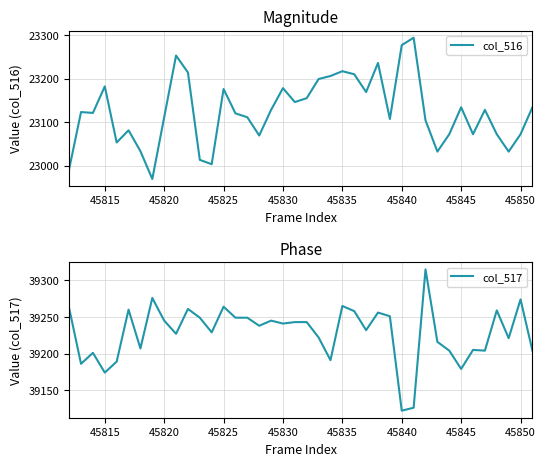

How many lines are shown in the chart?

2